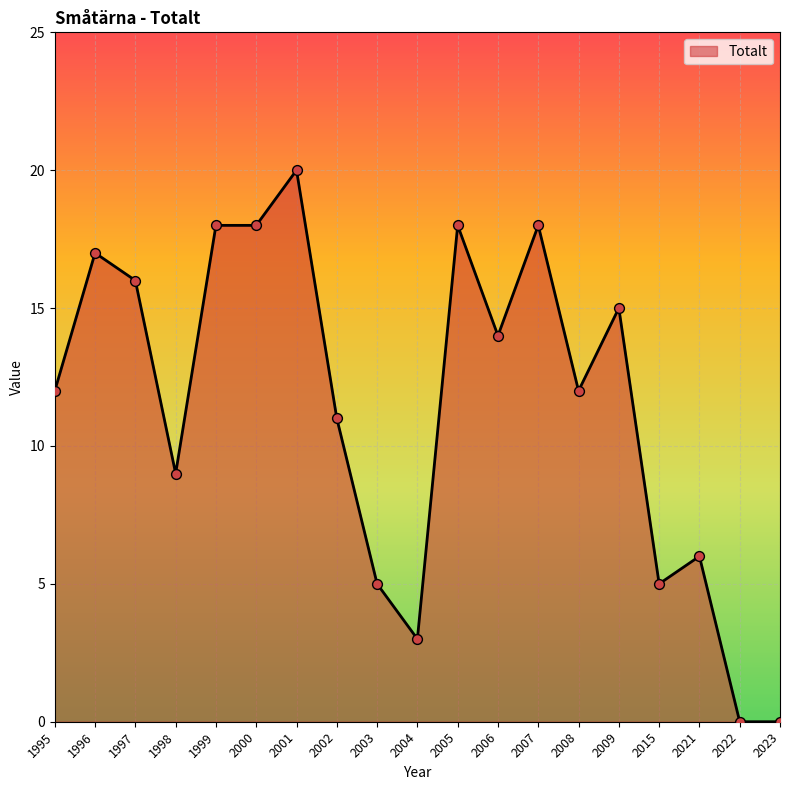

Which has a higher value, 2007 or 2001?

2001